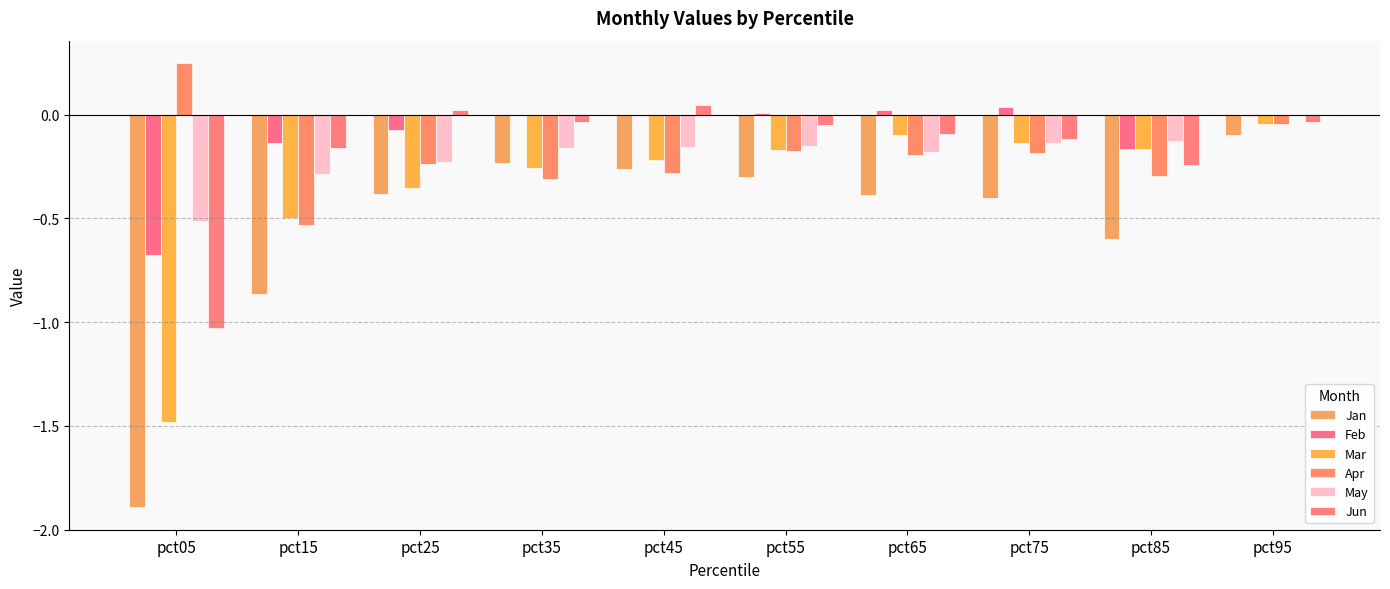

What are all the series names shown in the legend?

Jan, Feb, Mar, Apr, May, Jun